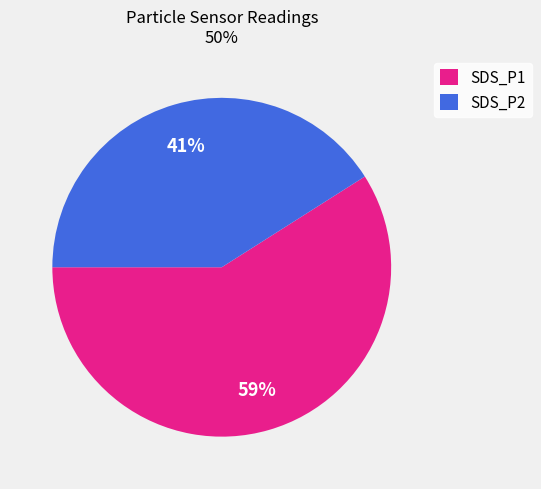

What is the ratio of the value at SDS_P1 to the value at SDS_P2?

1.4